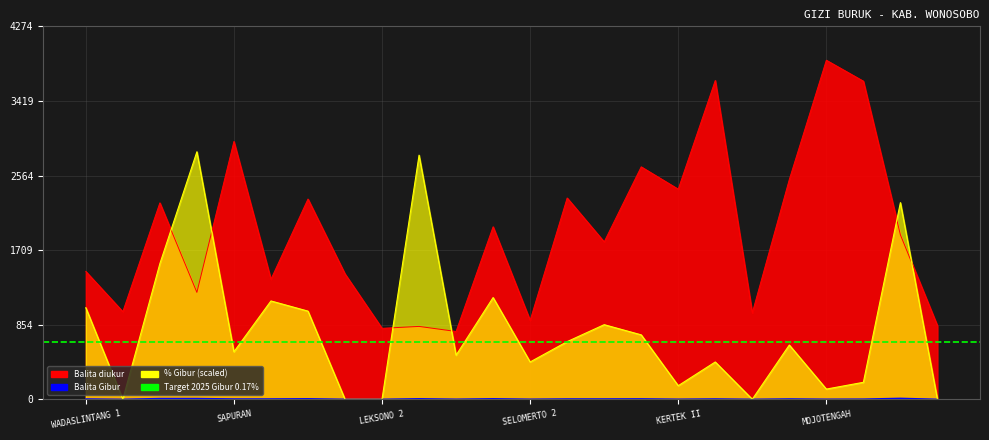

Reading right to left, what are all the values shown in this chart?

Balita diukur: KEJAJAR II=843.0	KEJAJAR I=1885.0	G A R U N G=3646.0	MOJOTENGAH=3886.0	WATUMALANG=2519.0	WONOSOBO II=990.0	WONOSOBO I=3654.0	KERTEK II=2408.0	KERTEK I=2664.0	KALIKAJAR 1=1804.0	KALIKAJAR 2=2307.0	SELOMERTO 2=904.0	SELOMERTO 1=1977.0	SUKOHARJO 2=777.0	SUKOHARJO 1=835.0	LEKSONO 2=813.0	LEKSONO 1=1437.0	KALIWIRO=2295.0	KALIBAWANG=1375.0	SAPURAN=2955.0	KEPIL 2=1225.0	KEPIL 1=2251.0	WADASLINTANG 2=1004.0	WADASLINTANG 1=1465.0
Balita Gibur: KEJAJAR II=0.0	KEJAJAR I=11.0	G A R U N G=2.0	MOJOTENGAH=1.0	WATUMALANG=4.0	WONOSOBO II=0.0	WONOSOBO I=4.0	KERTEK II=1.0	KERTEK I=5.0	KALIKAJAR 1=4.0	KALIKAJAR 2=4.0	SELOMERTO 2=1.0	SELOMERTO 1=6.0	SUKOHARJO 2=1.0	SUKOHARJO 1=6.0	LEKSONO 2=0.0	LEKSONO 1=0.0	KALIWIRO=6.0	KALIBAWANG=4.0	SAPURAN=4.0	KEPIL 2=9.0	KEPIL 1=9.0	WADASLINTANG 2=0.0	WADASLINTANG 1=4.0
% Gibur: KEJAJAR II=0.0	KEJAJAR I=2253.9	G A R U N G=194.3	MOJOTENGAH=116.6	WATUMALANG=621.8	WONOSOBO II=0.0	WONOSOBO I=427.5	KERTEK II=155.4	KERTEK I=738.3	KALIKAJAR 1=854.9	KALIKAJAR 2=660.6	SELOMERTO 2=427.5	SELOMERTO 1=1165.8	SUKOHARJO 2=505.2	SUKOHARJO 1=2797.9	LEKSONO 2=0.0	LEKSONO 1=0.0	KALIWIRO=1010.4	KALIBAWANG=1126.9	SAPURAN=544.0	KEPIL 2=2836.8	KEPIL 1=1554.4	WADASLINTANG 2=0.0	WADASLINTANG 1=1049.2